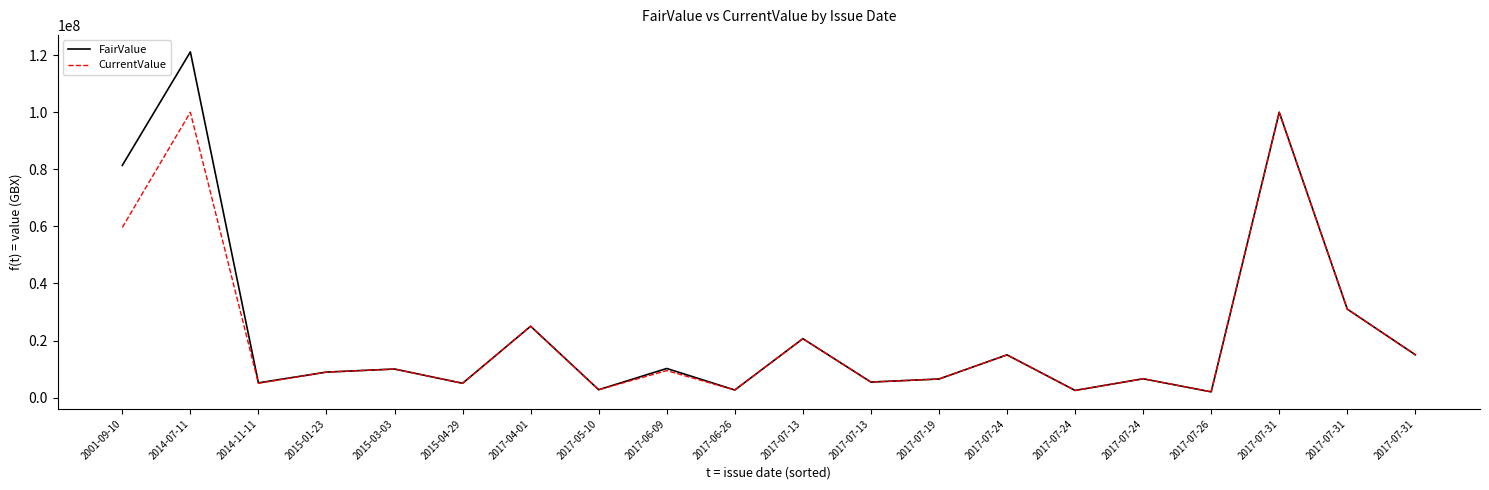

Which label corresponds to the smallest value in the chart?

2017-07-26